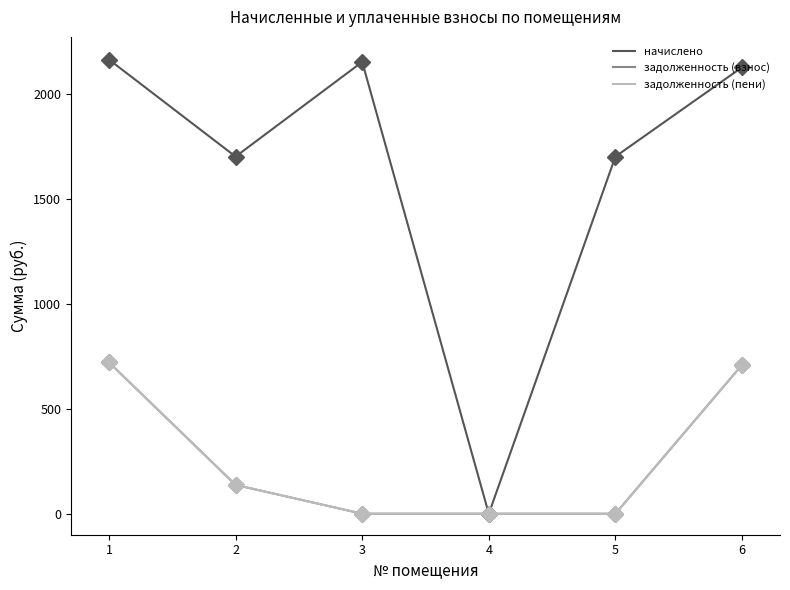

Is the value of начислено at 5 greater than the value of задолженность (пени) at 3?

Yes